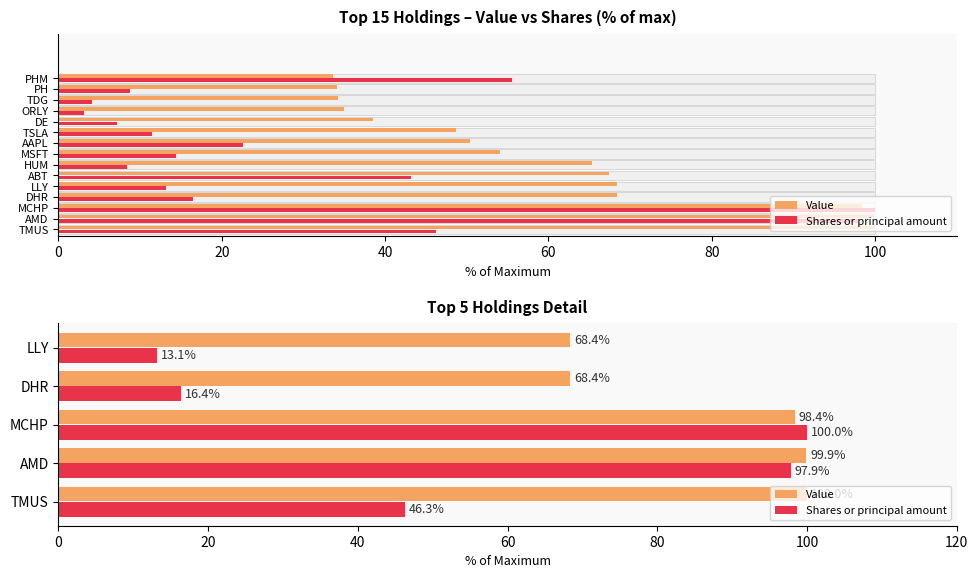

What is the difference between the second highest and minimum values in the Shares or principal amount series?

84.8